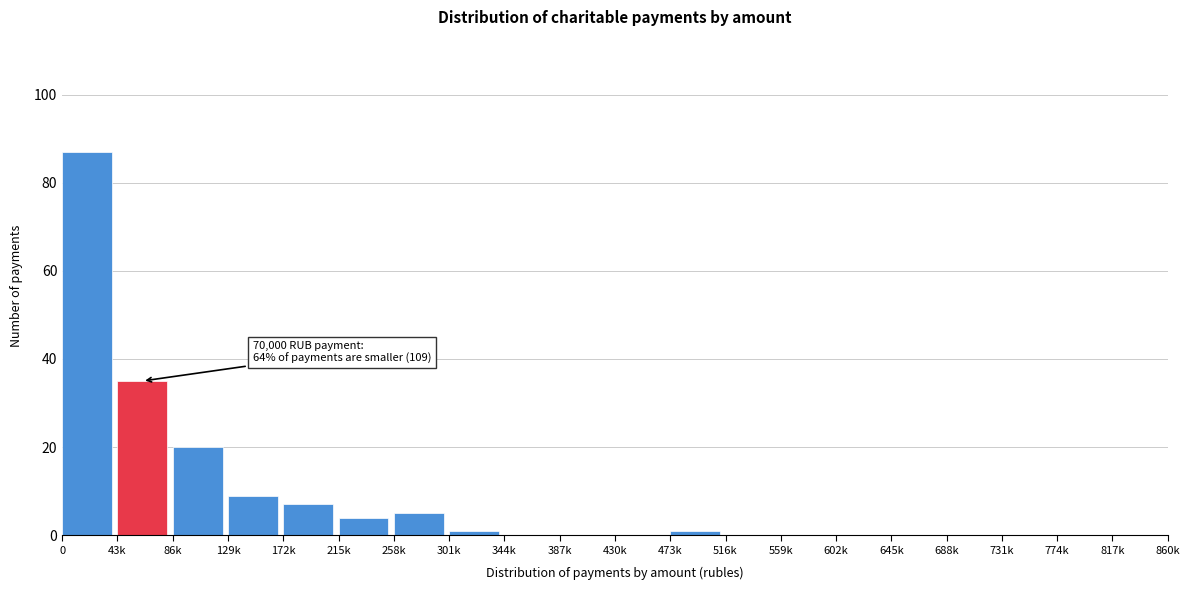

Reading left to right, extract all data points from this chart.

0=87	43k=35	86k=20	129k=9	172k=7	215k=4	258k=5	301k=1	344k=0	387k=0	430k=0	473k=1	516k=0	559k=0	602k=0	645k=0	688k=0	731k=0	774k=0	817k=0